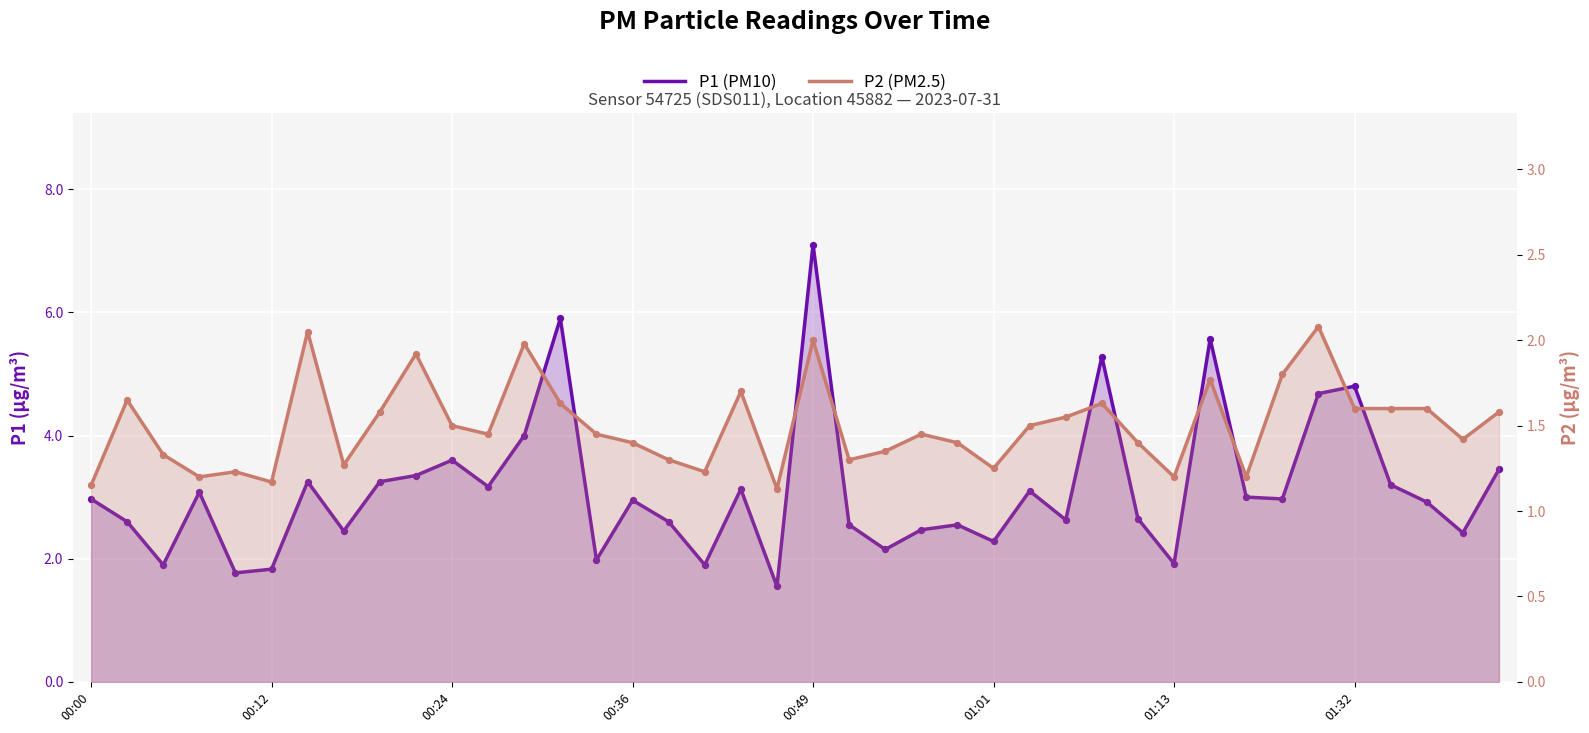

Which series contains the lowest Y value?

P2